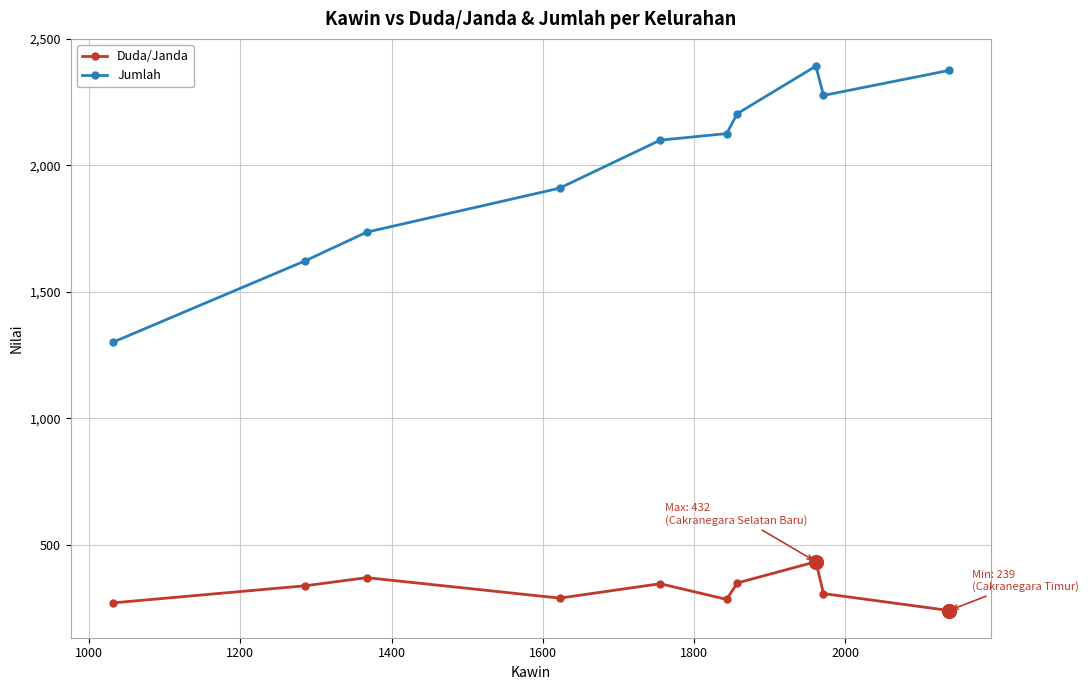

Does the chart have visible grid lines?

Yes